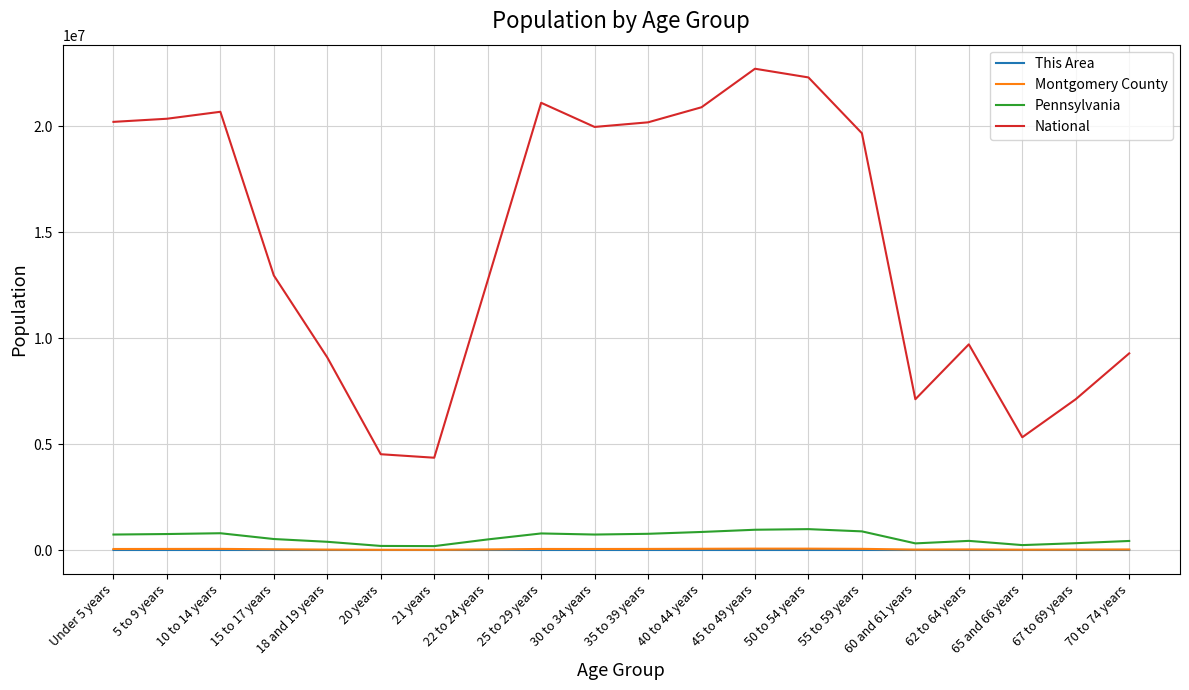

Which series has the widest spread of values?

National